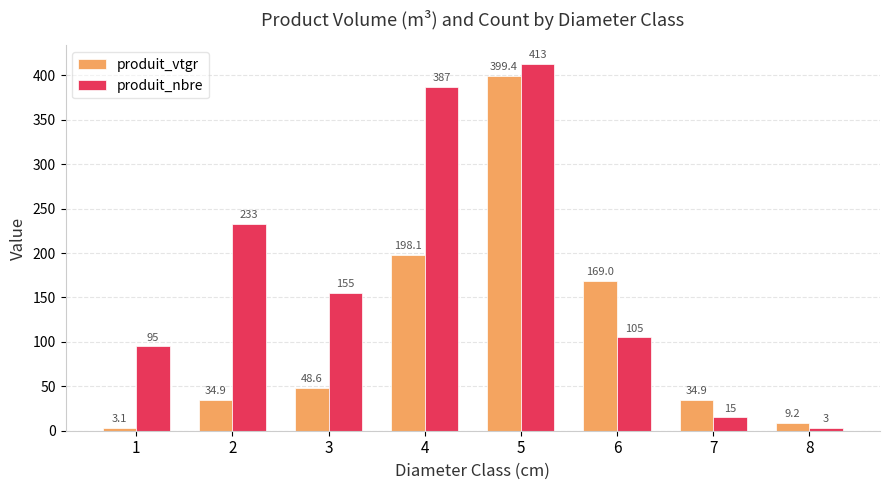

Which label corresponds to the largest value in the chart?

5